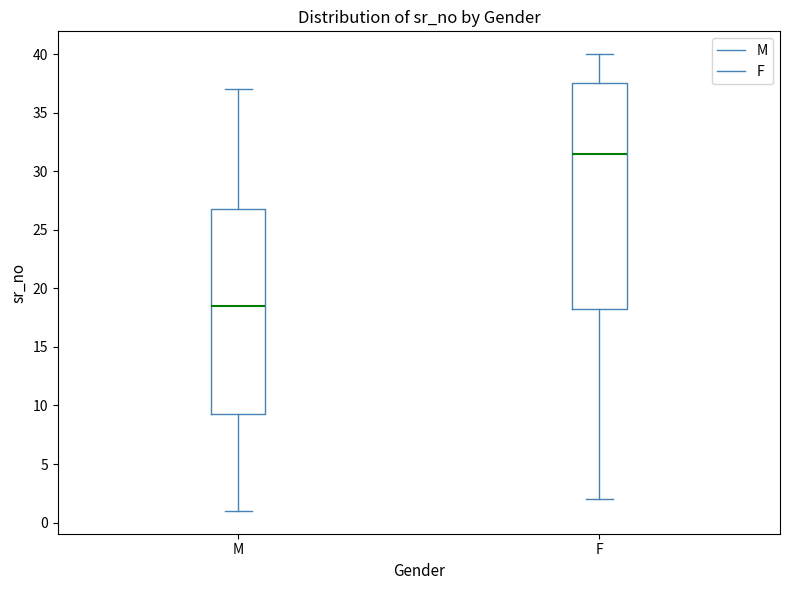

Reading left to right, read every box against the y-axis: the position of its median line, the range the box covers, and the ends of its whiskers. The values are not printed on the chart, so give them approximately, as read against the axis.

M: median 18.5, box 9.5 to 27.0, whiskers 1.0 to 37.0
F: median 31.5, box 18.5 to 37.5, whiskers 2.0 to 40.0